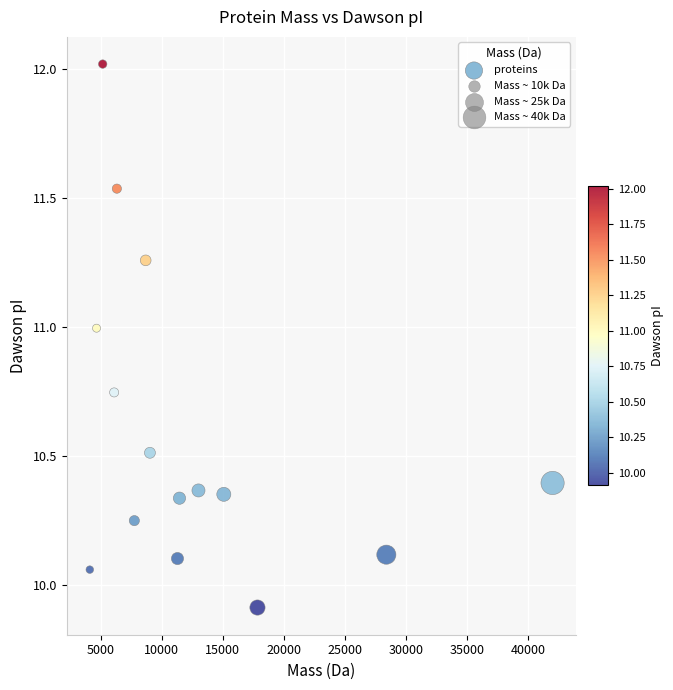

What is the range of Y values (max minus min)?

2.1